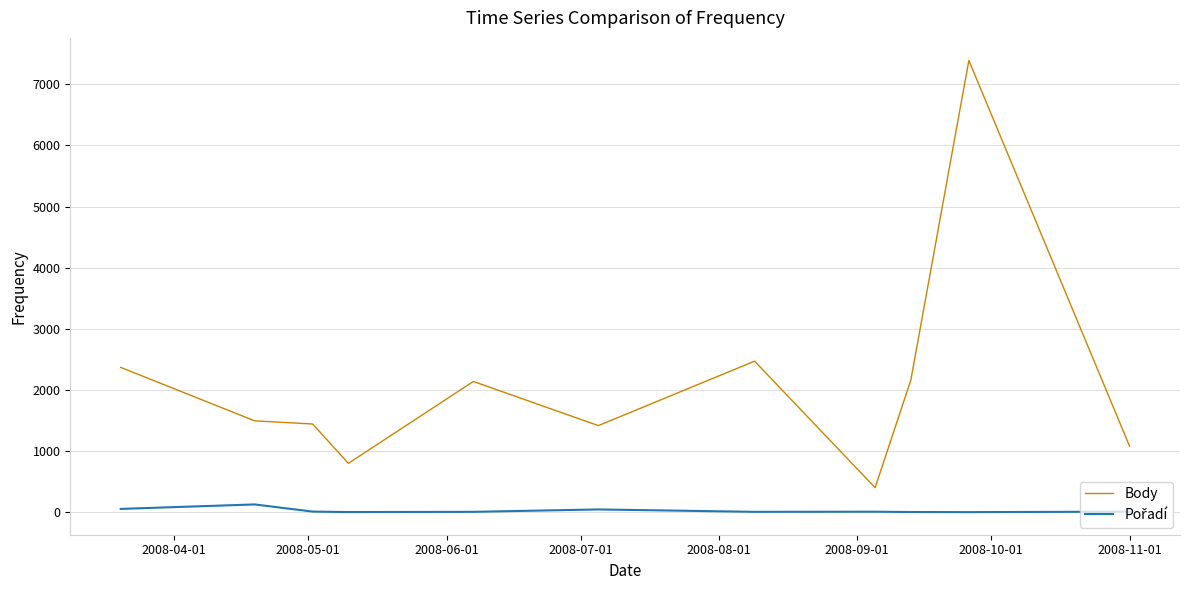

Which series has the largest total across all categories?

Body